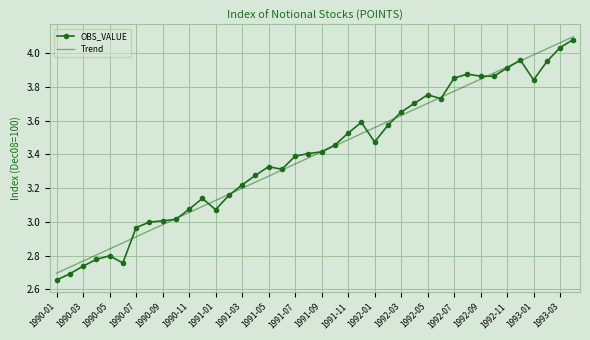

At which category is the sum across all series the highest?

39